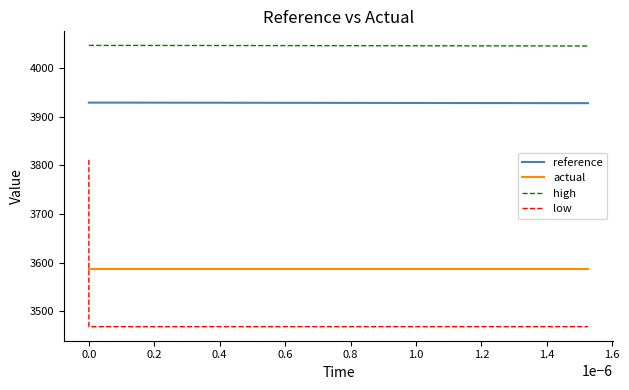

At how many categories does at least one series exceed 4004?

40